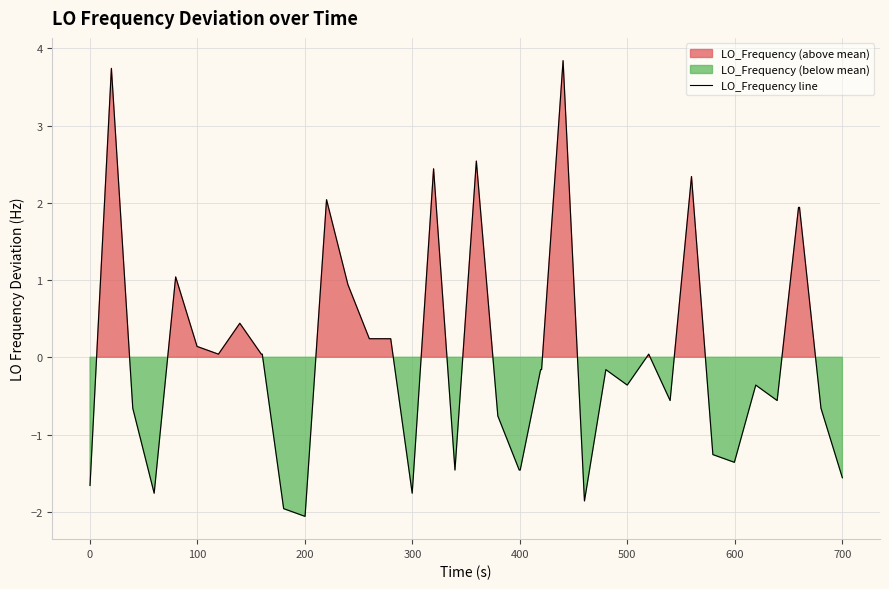

What is the lowest value of the LO_Frequency line series?

-2.1